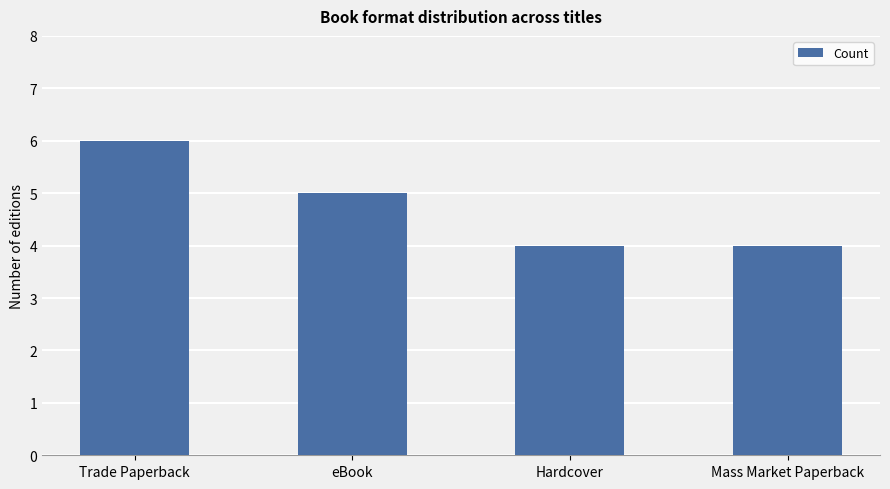

What is the smallest value displayed?

4